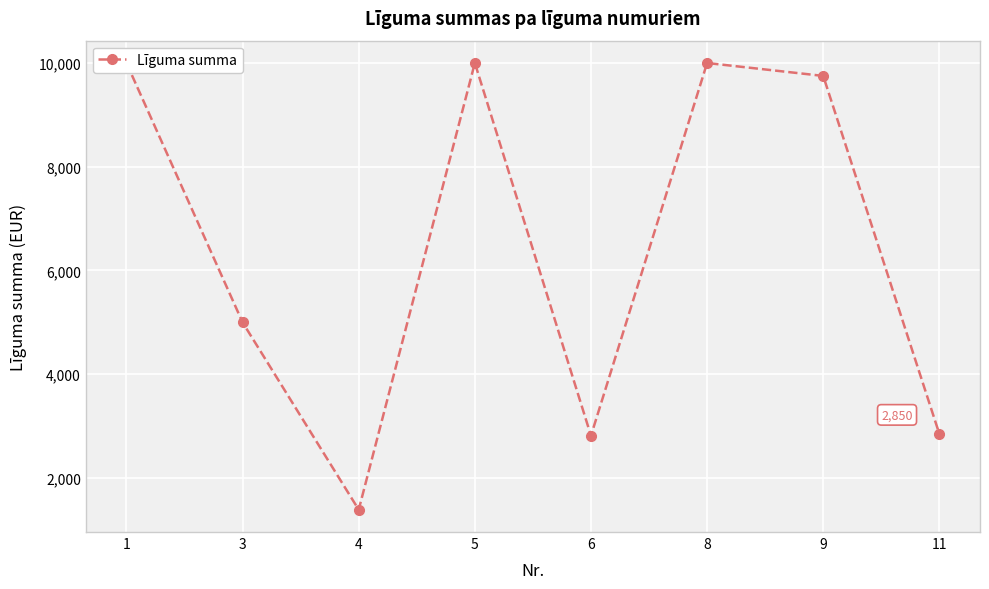

Between 8 and 11, which is larger?

8